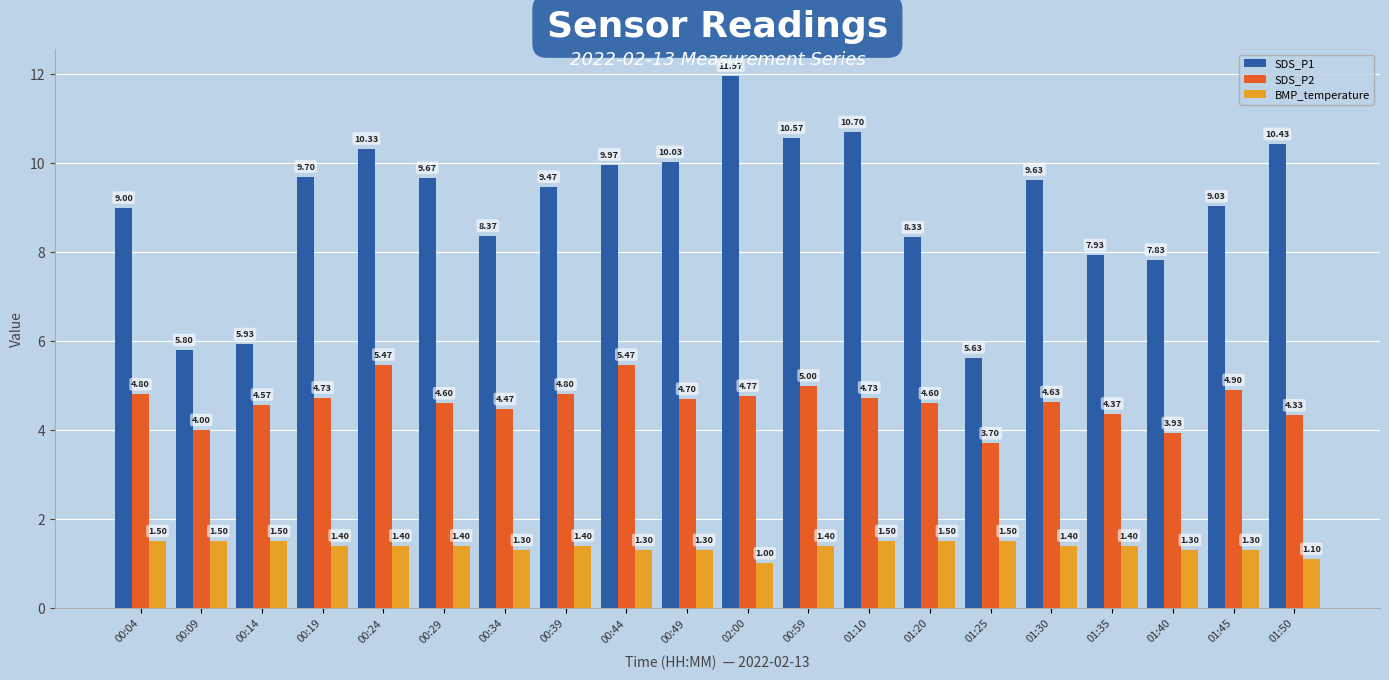

What is the label of the 6th bar from the left?

00:29